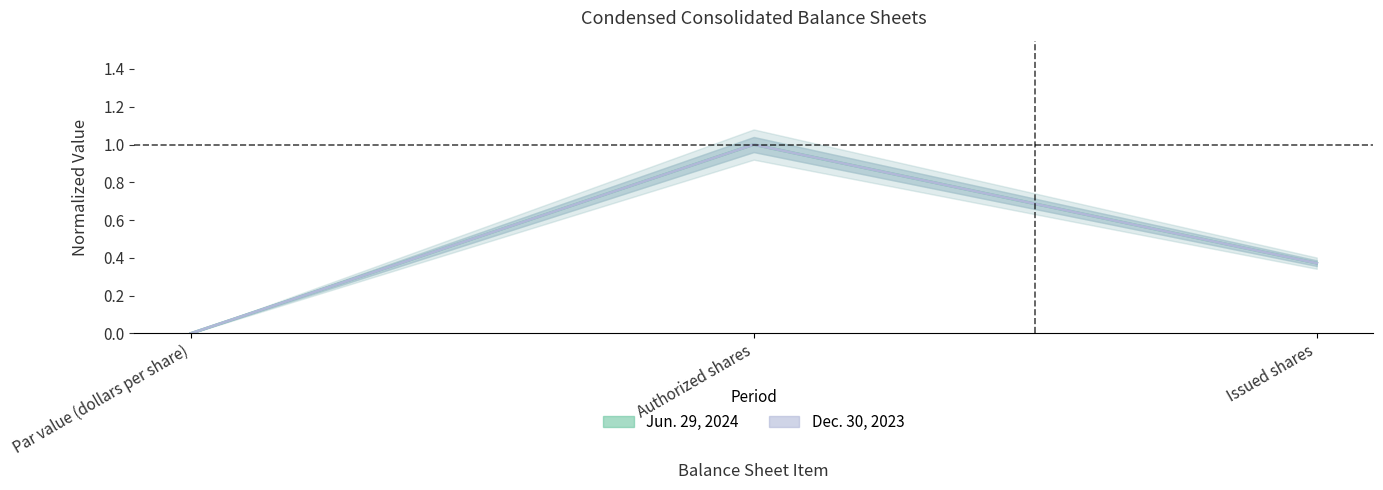

Rank the series at Par value (dollars per share) from lowest to highest value.

Jun. 29, 2024, Dec. 30, 2023